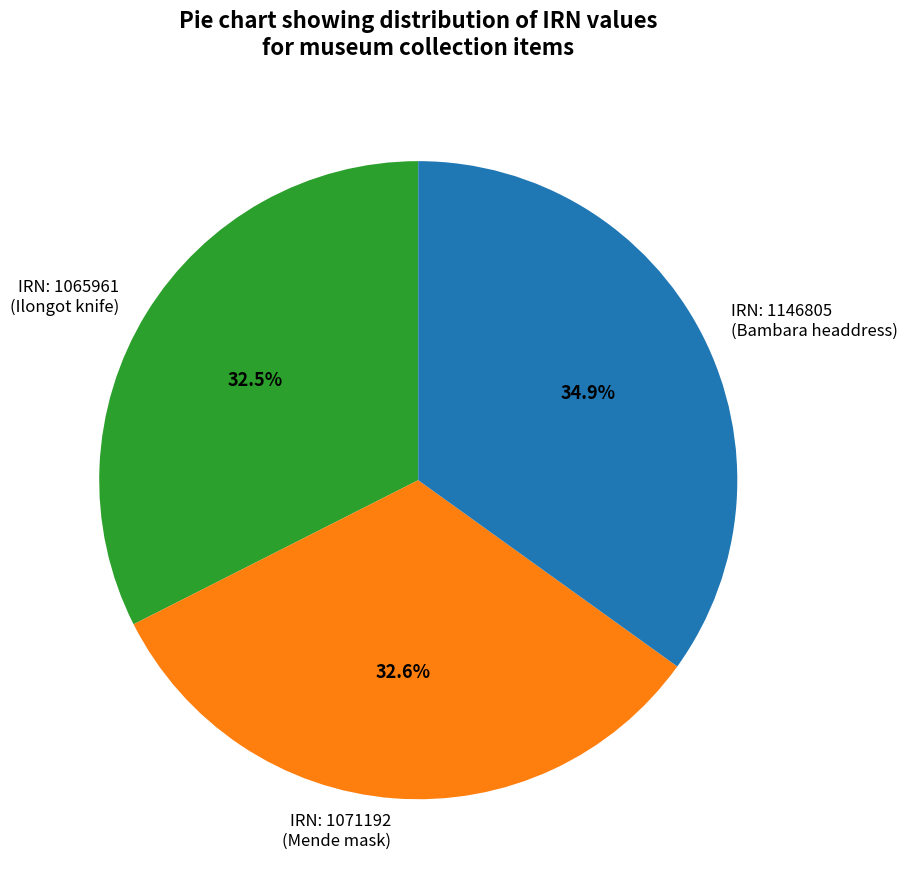

What percentage is NOT represented by IRN: 1065961 (Ilongot knife)?

67.5%